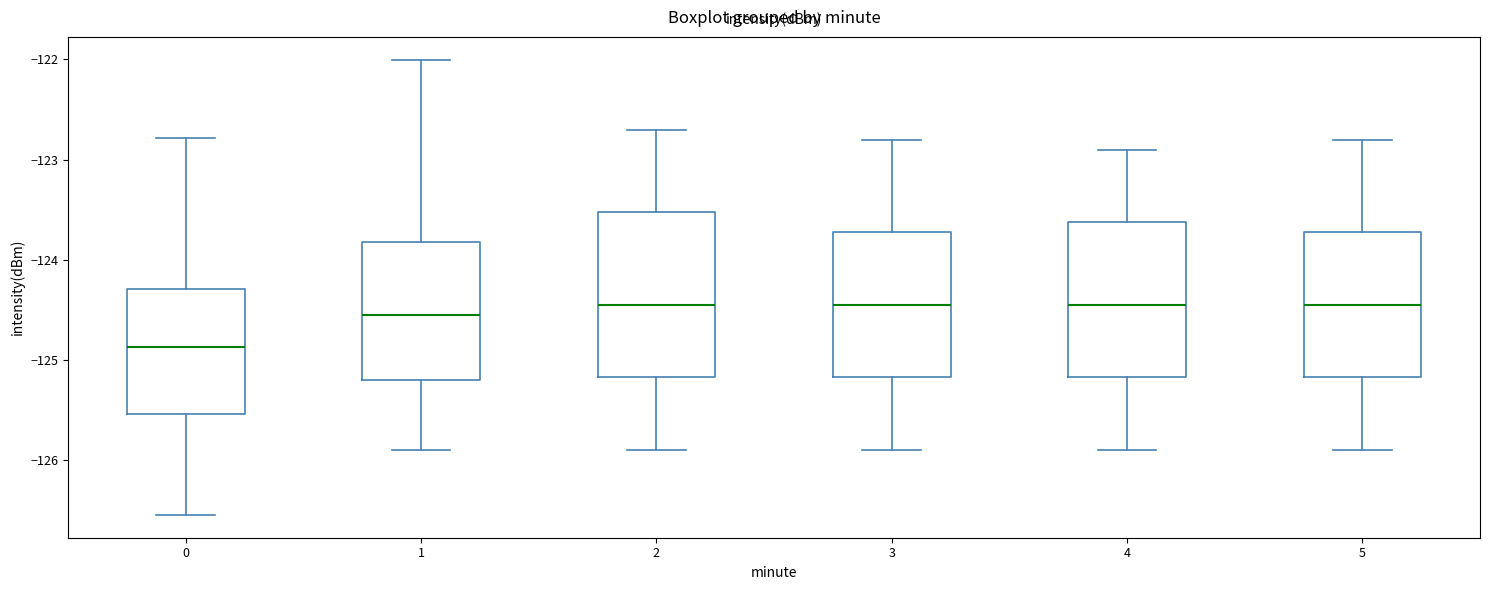

Reading left to right, read every box against the y-axis: the position of its median line, the range the box covers, and the ends of its whiskers. The values are not printed on the chart, so give them approximately, as read against the axis.

0: median -124.9, box -125.5 to -124.3, whiskers -126.5 to -122.8
1: median -124.5, box -125.2 to -123.8, whiskers -125.9 to -122.0
2: median -124.4, box -125.2 to -123.5, whiskers -125.9 to -122.7
3: median -124.4, box -125.2 to -123.7, whiskers -125.9 to -122.8
4: median -124.4, box -125.2 to -123.6, whiskers -125.9 to -122.9
5: median -124.4, box -125.2 to -123.7, whiskers -125.9 to -122.8